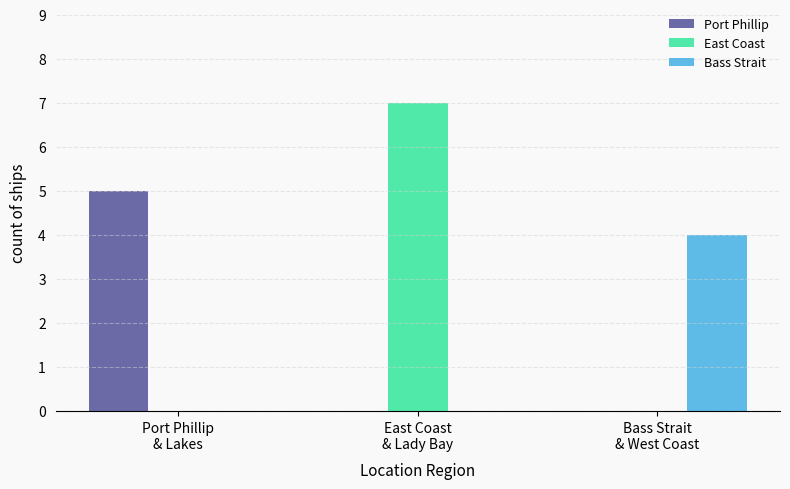

Which series has the largest total across all categories?

East Coast